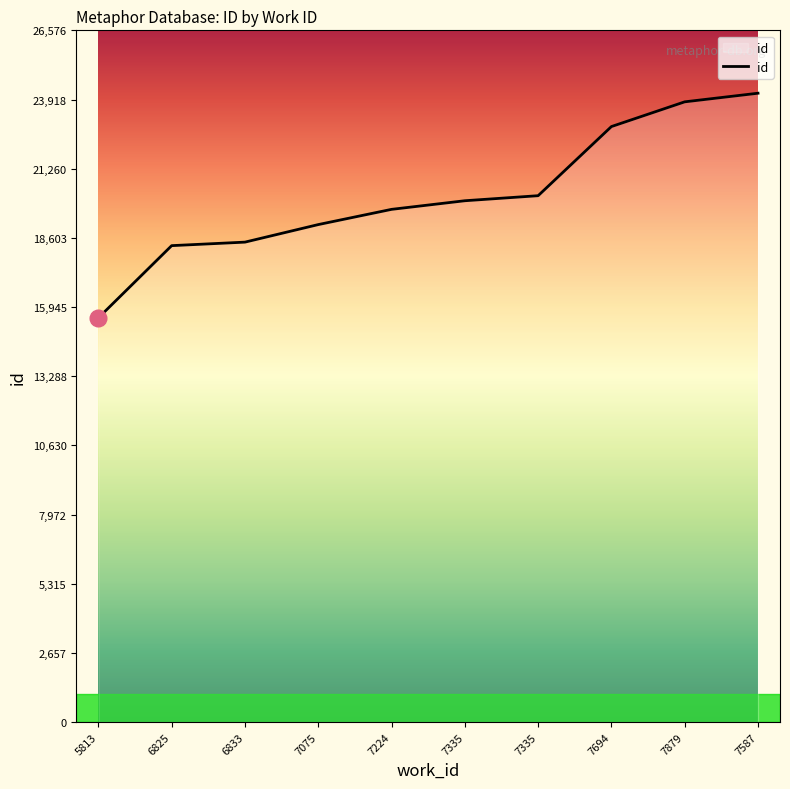

How many lines are shown in the chart?

1